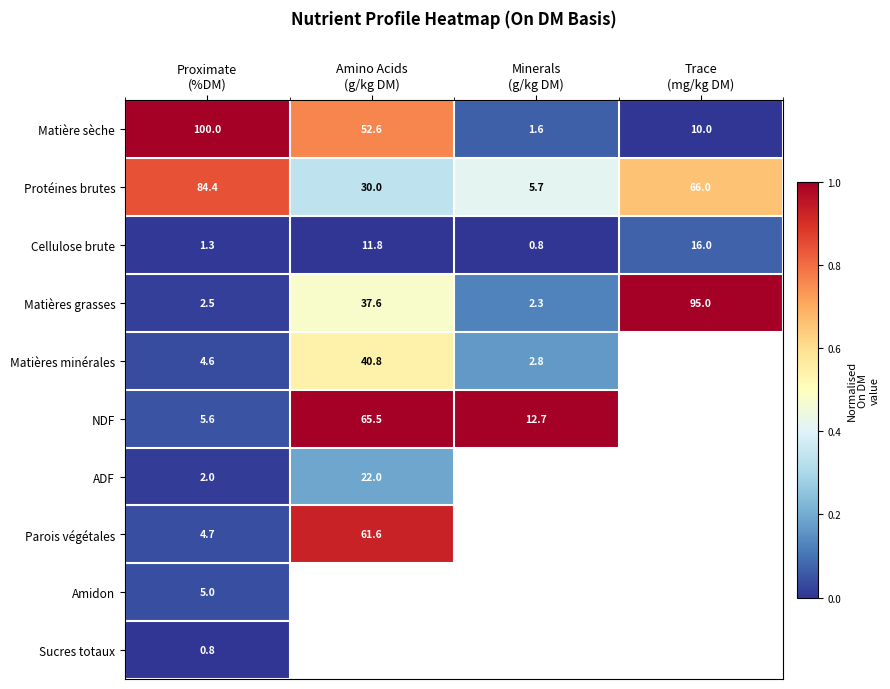

Between Minerals
(g/kg DM) and Proximate
(%DM), which is larger?

Proximate
(%DM)